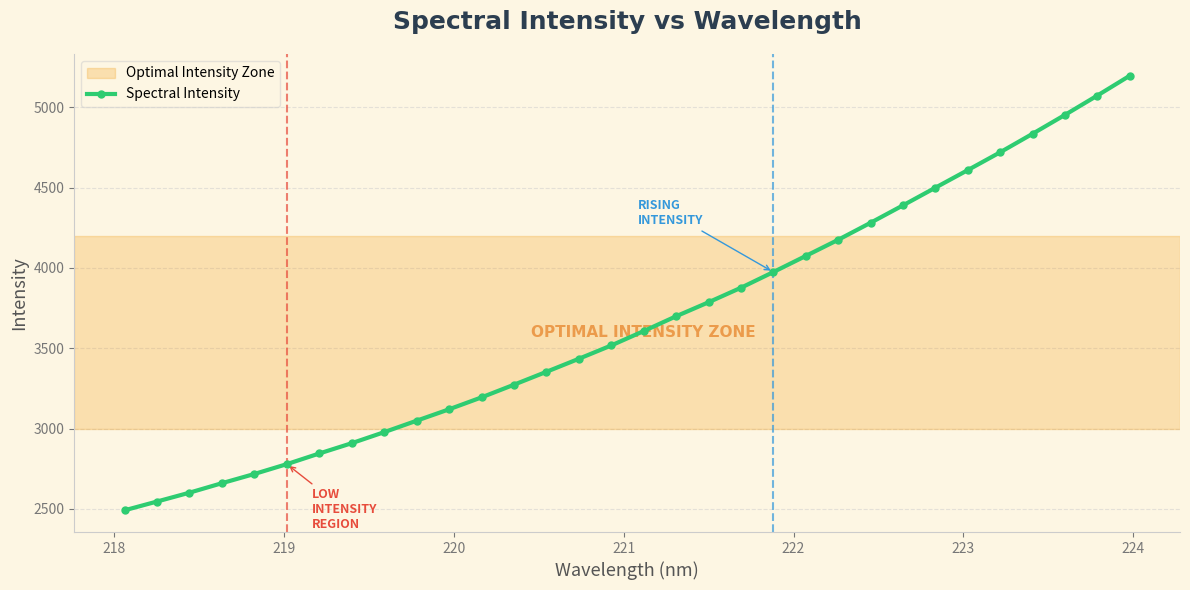

What is the sum of all values?

117214.5